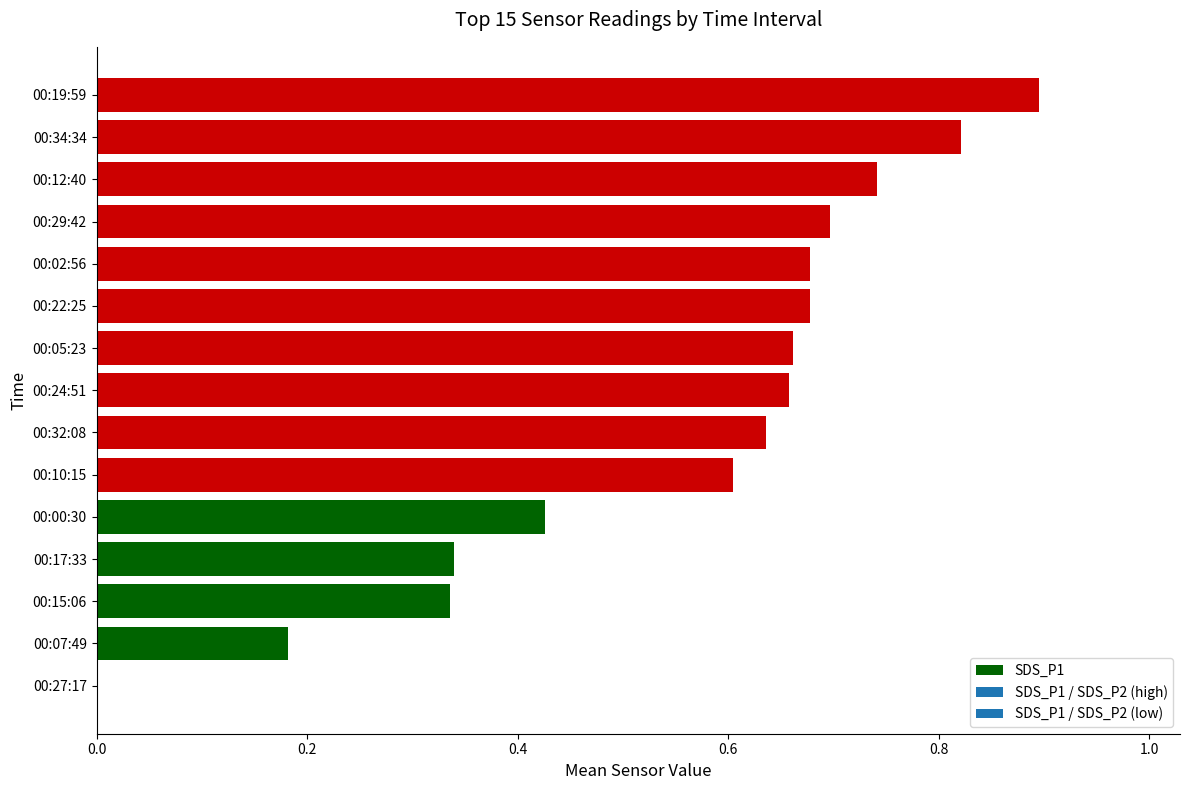

What is the change in value from 00:10:15 to 00:24:51?

+0.1